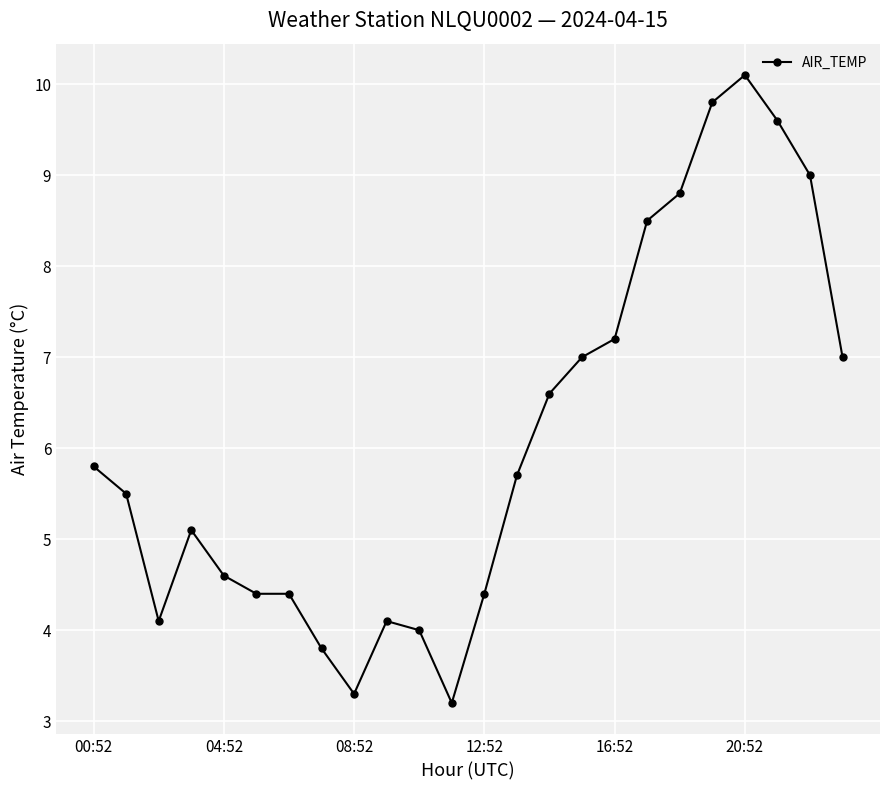

What is the difference between the second highest and minimum values?

6.6